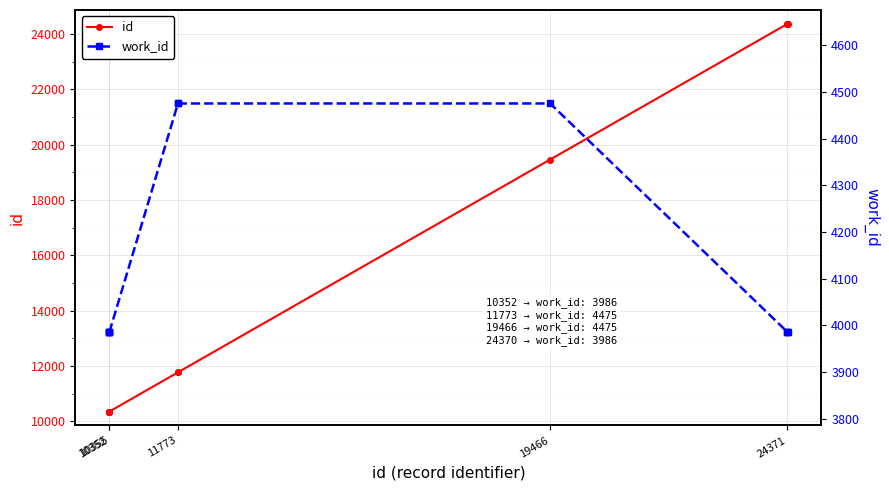

What is the label of the 2nd point from the left?

10355